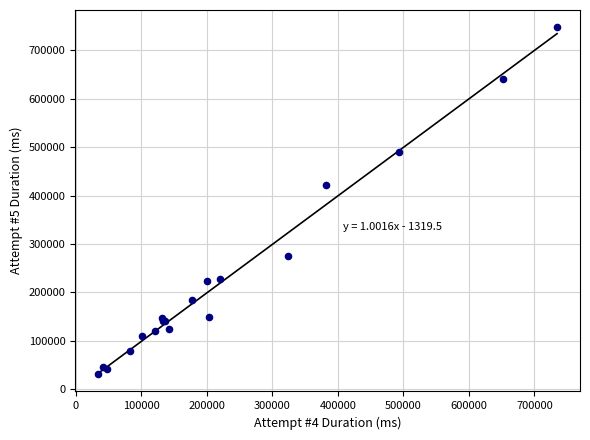

What Y value in the scatter plot is closest to 389377?

421176